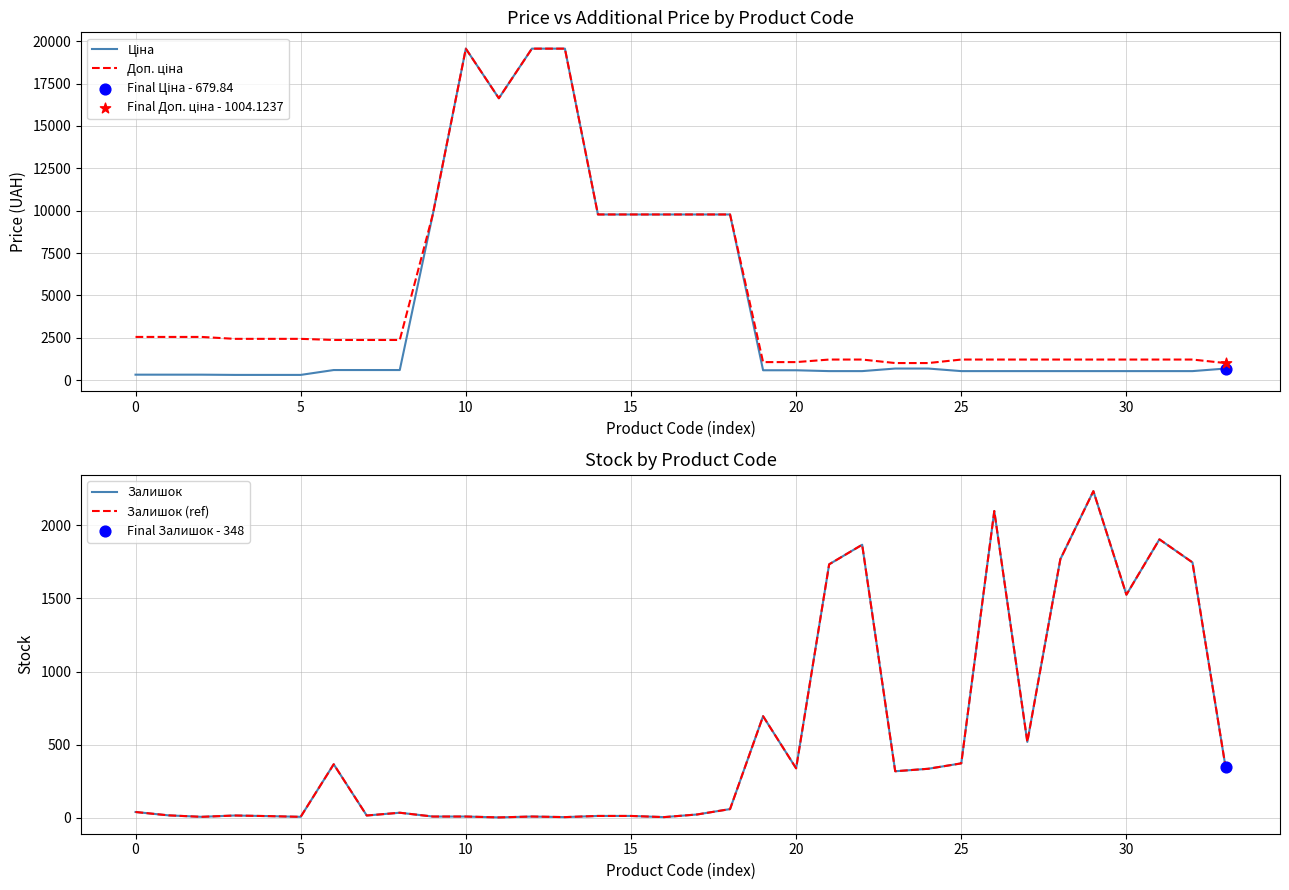

Which series reaches the minimum Y coordinate?

Залишок